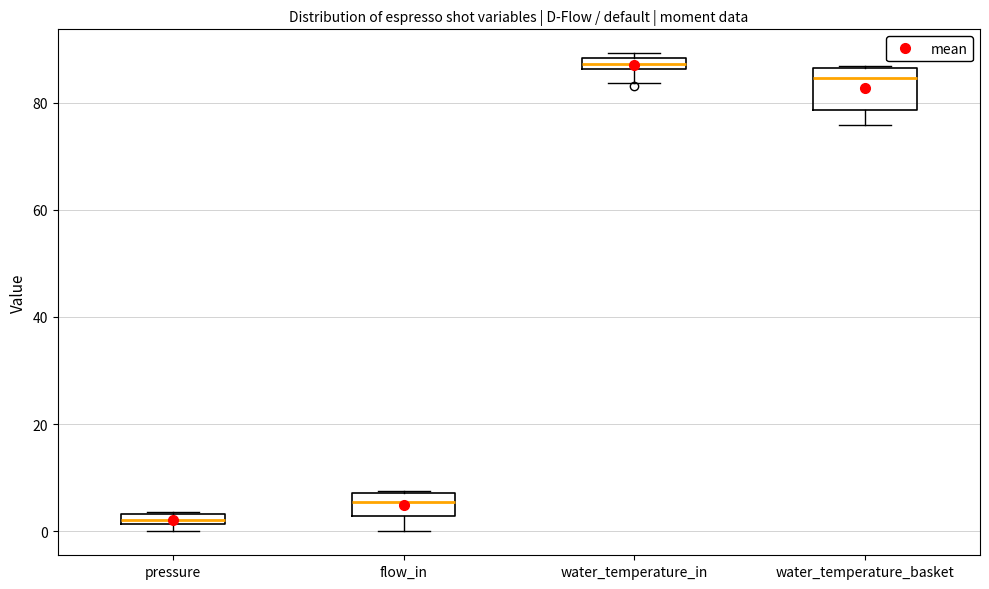

Which box has the highest median line?

water_temperature_in